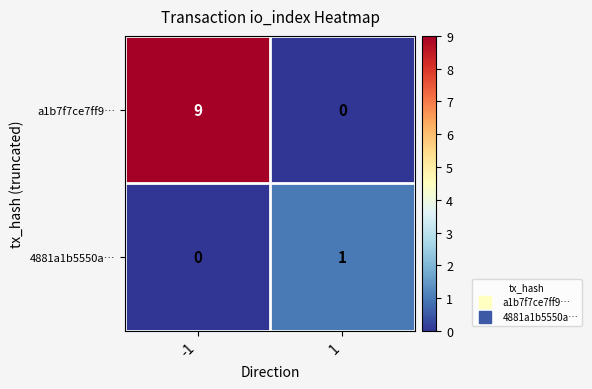

What is the difference between the maximum and minimum values in the a1b7f7ce7ff9… series?

9